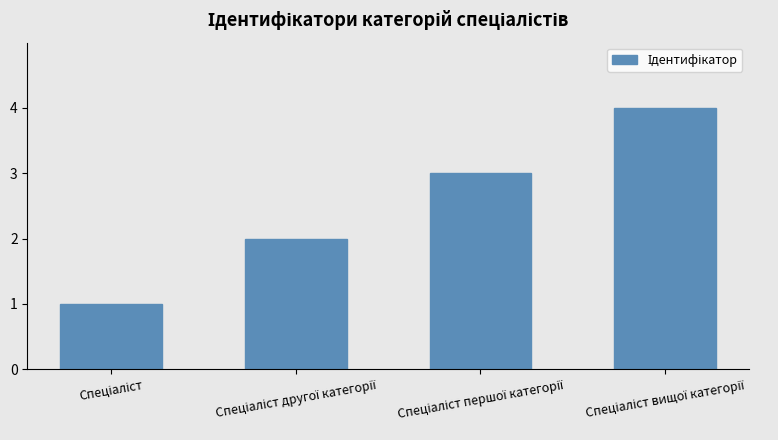

What is the greatest value displayed?

4